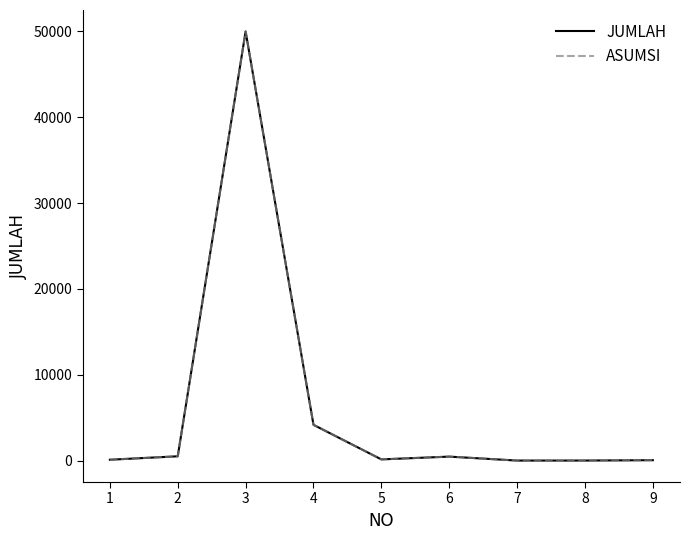

At which label does JUMLAH first exceed 138?

2